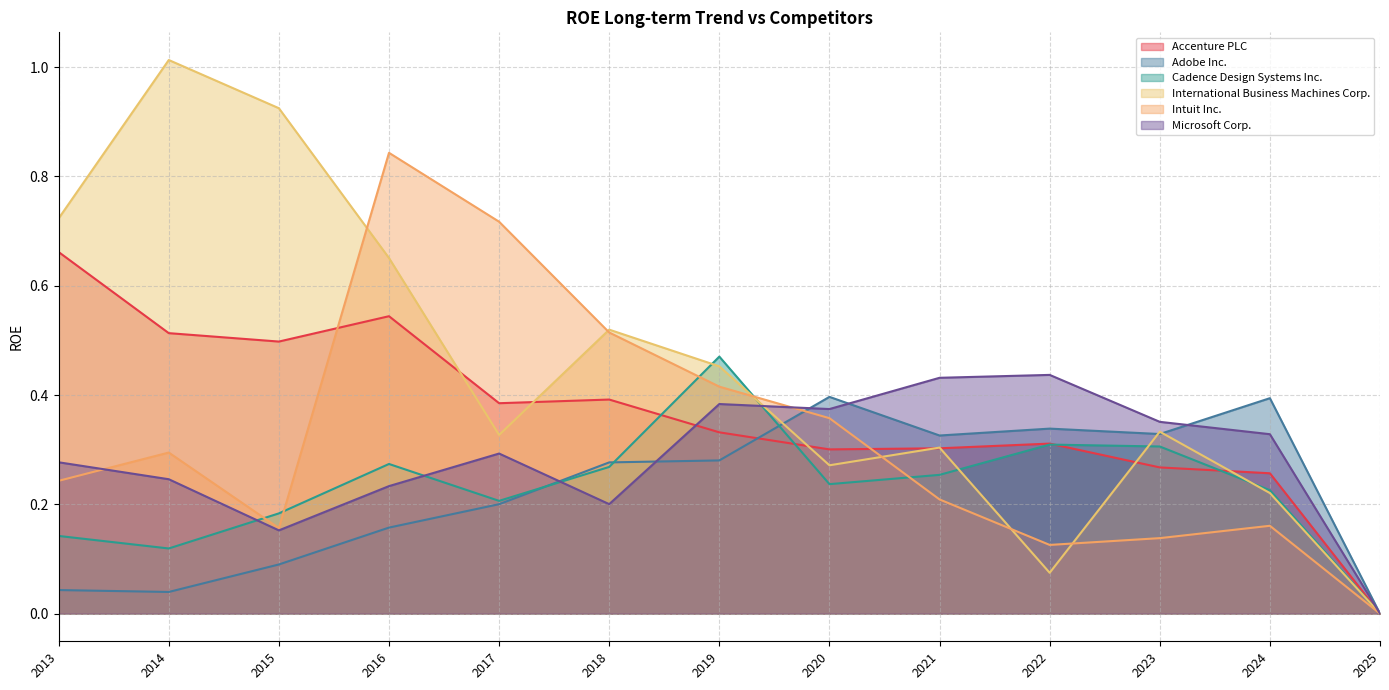

Which category has the highest value in the Intuit Inc. series?

2016